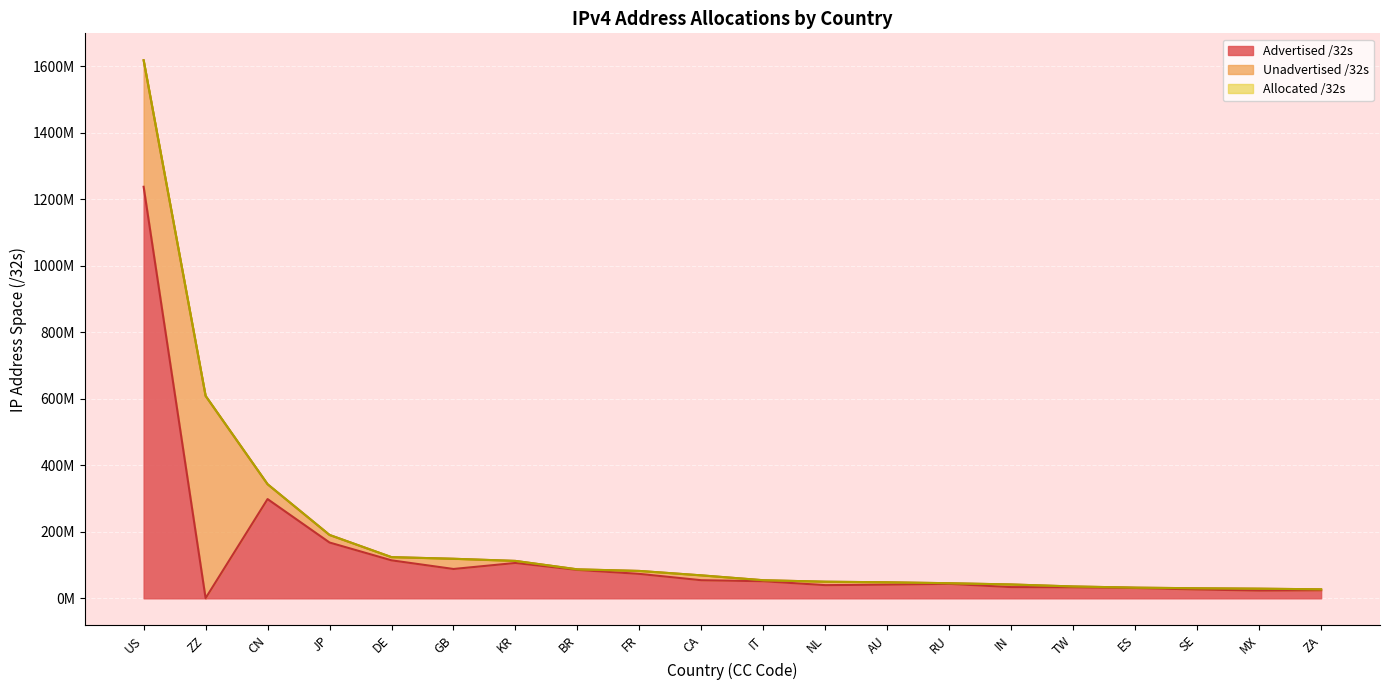

What is the label of the 19th point from the left?

MX